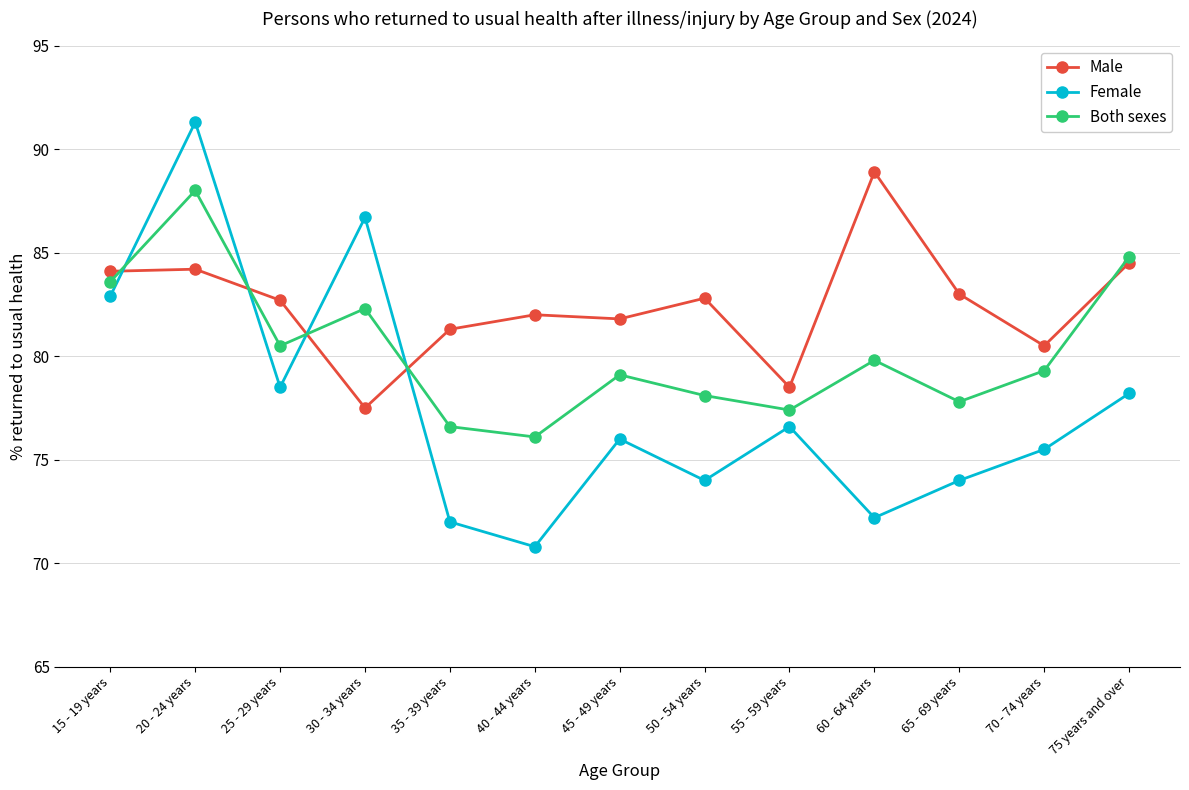

True or false: Female has more than 0 interior local peaks.

True